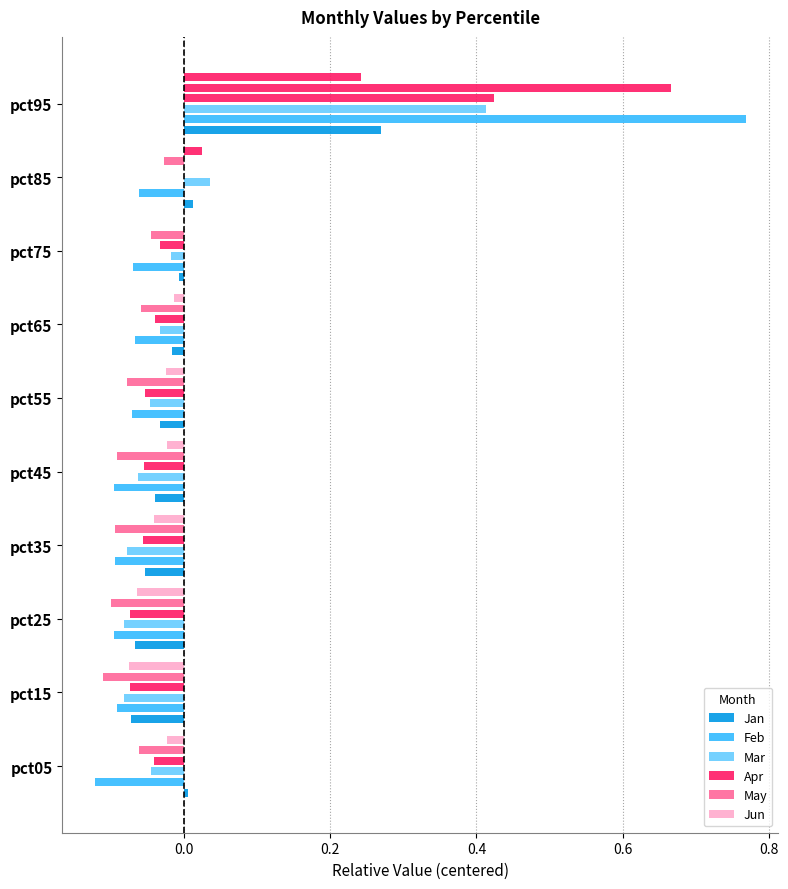

Are the bars horizontal?

Yes